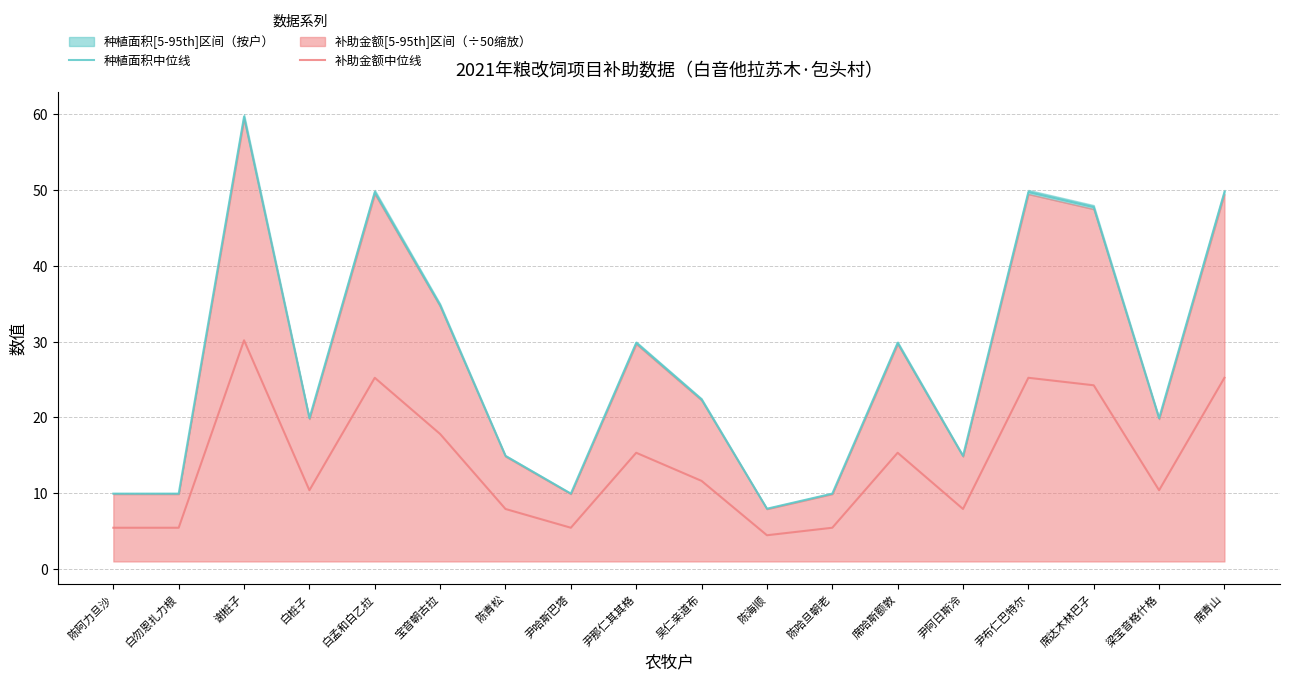

Which category has the highest value across all series?

谢桩子